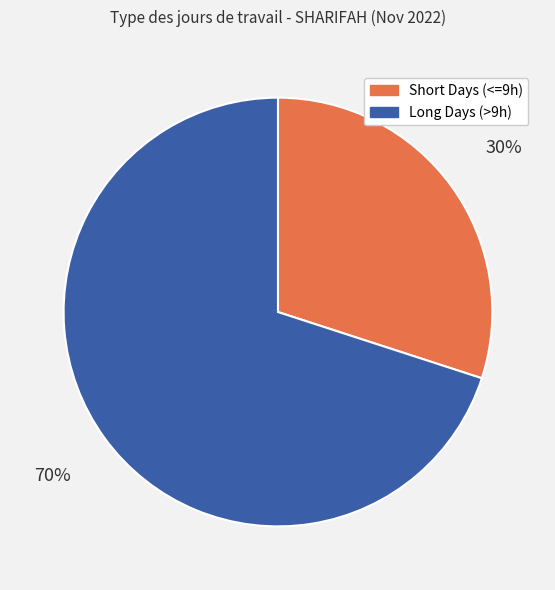

Does any single category account for the majority?

Yes